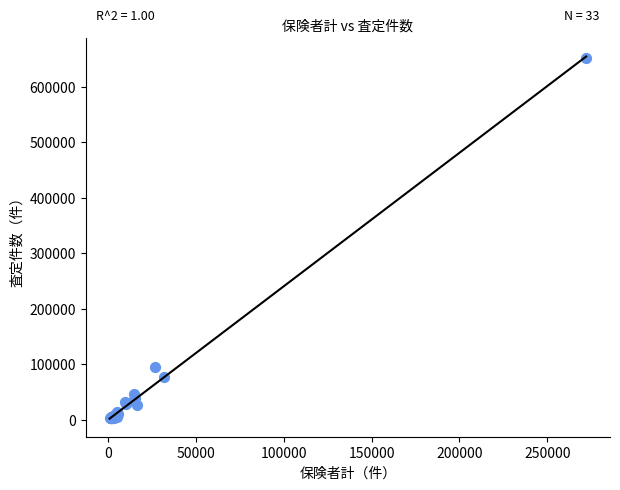

What Y value in the scatter plot is closest to 327168?

94940